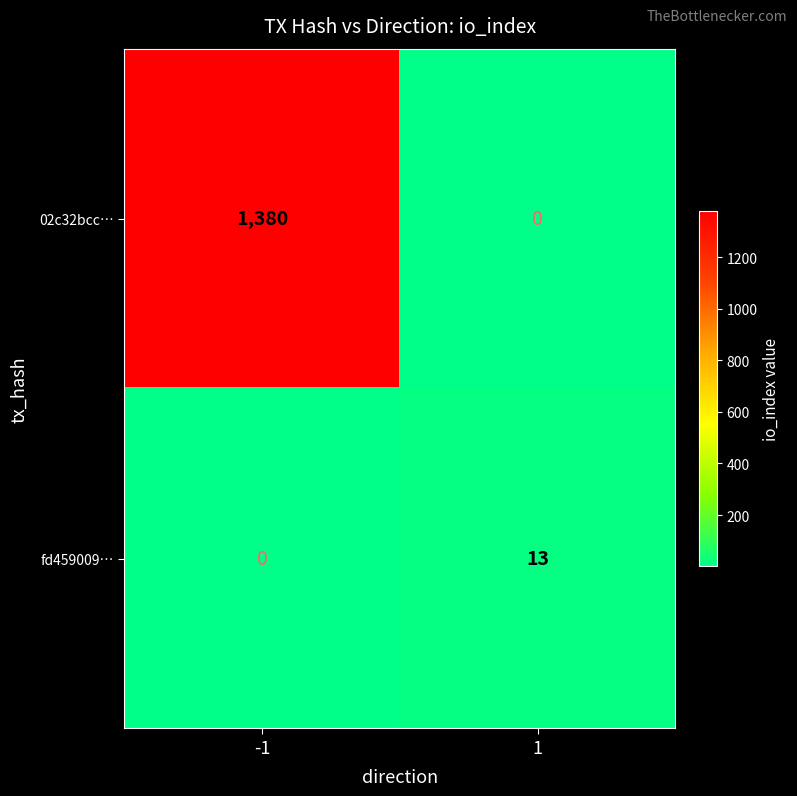

Rank the series at -1 from highest to lowest value.

02c32bcc…, fd459009…